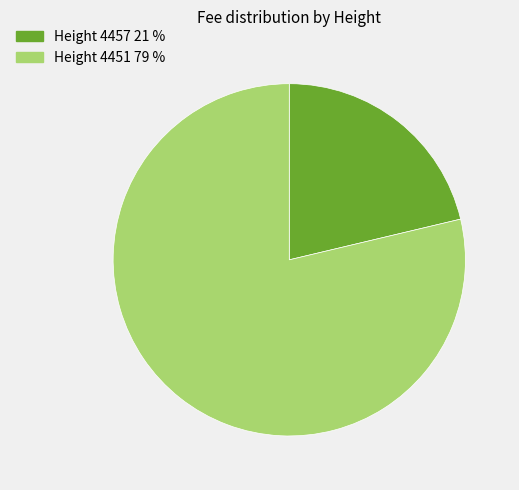

Is it true that Height 4451 79 % is 79% of the pie?

True